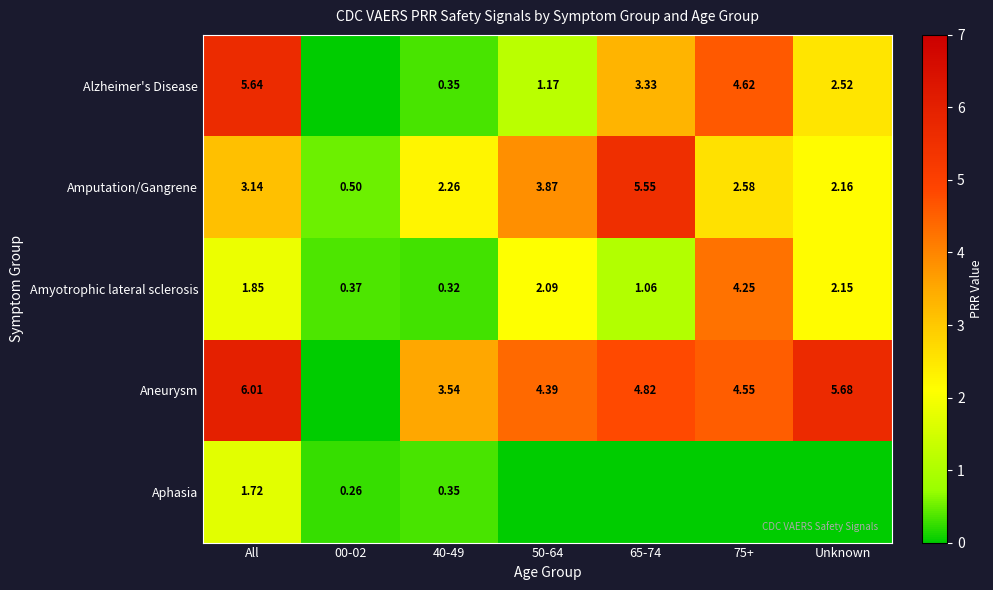

Which has a higher value, All or Unknown?

All